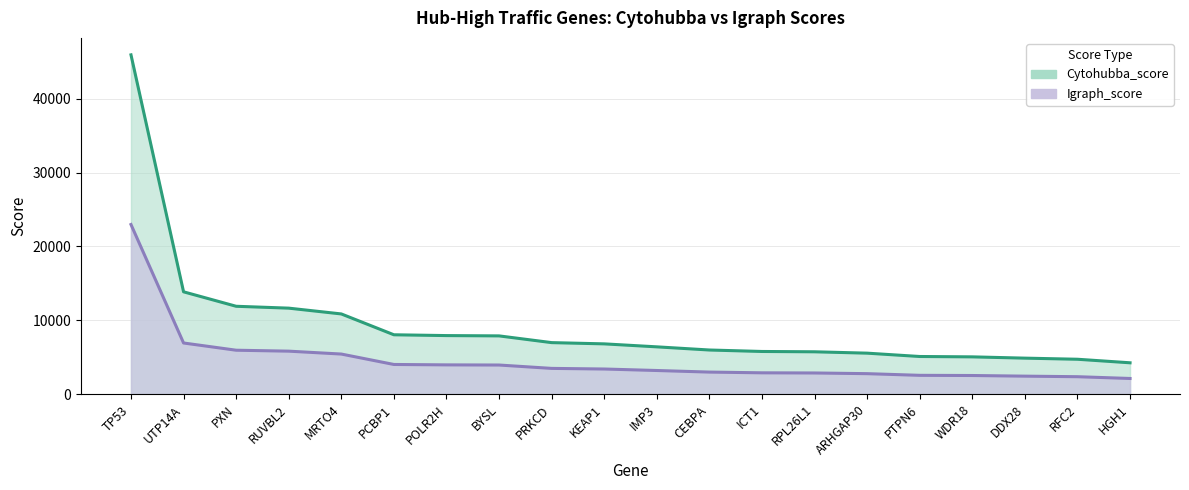

What is the total value across all series at PCBP1?

12057.7